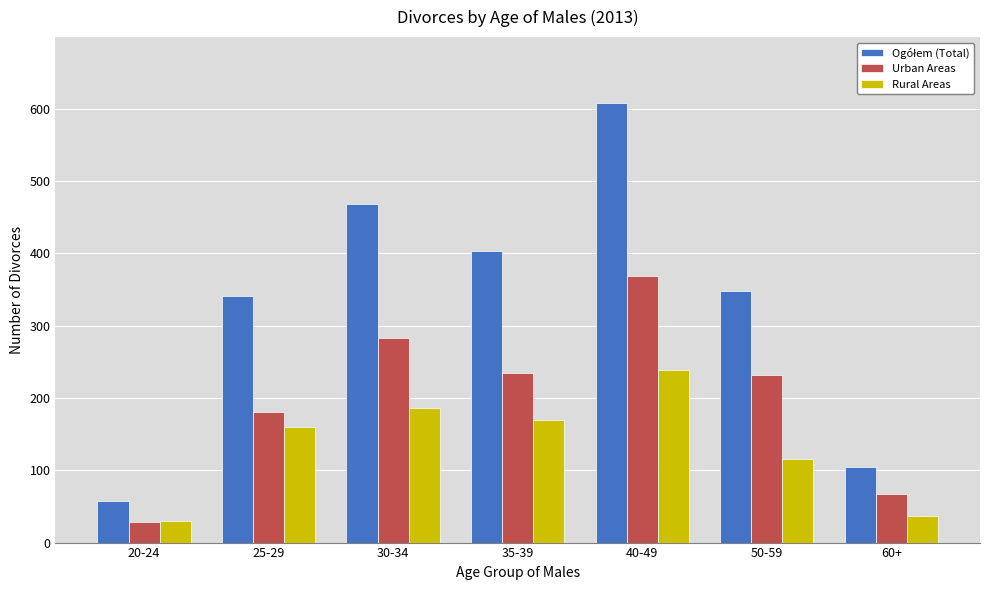

What is the difference between the maximum and second lowest values in the Rural Areas series?

202